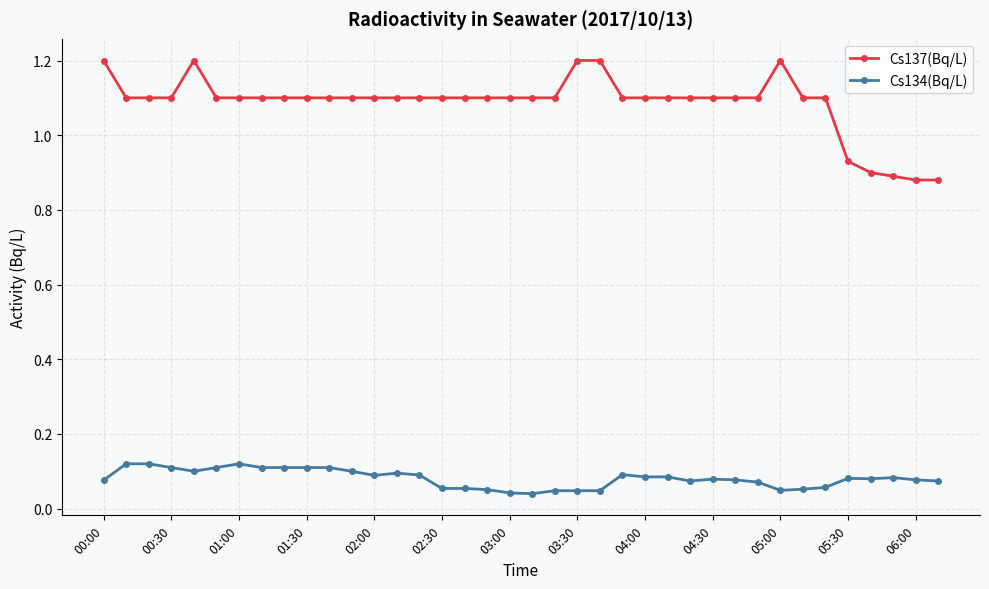

What are all the series names shown in the legend?

Cs137(Bq/L), Cs134(Bq/L)